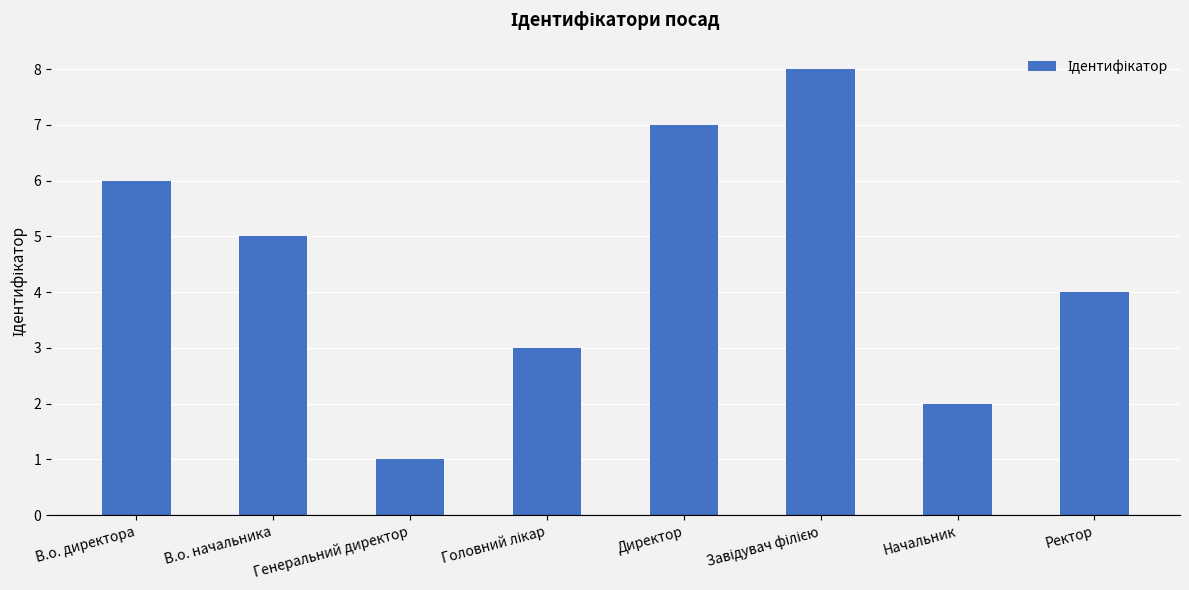

True or false: the data shows 4 at Ректор.

True